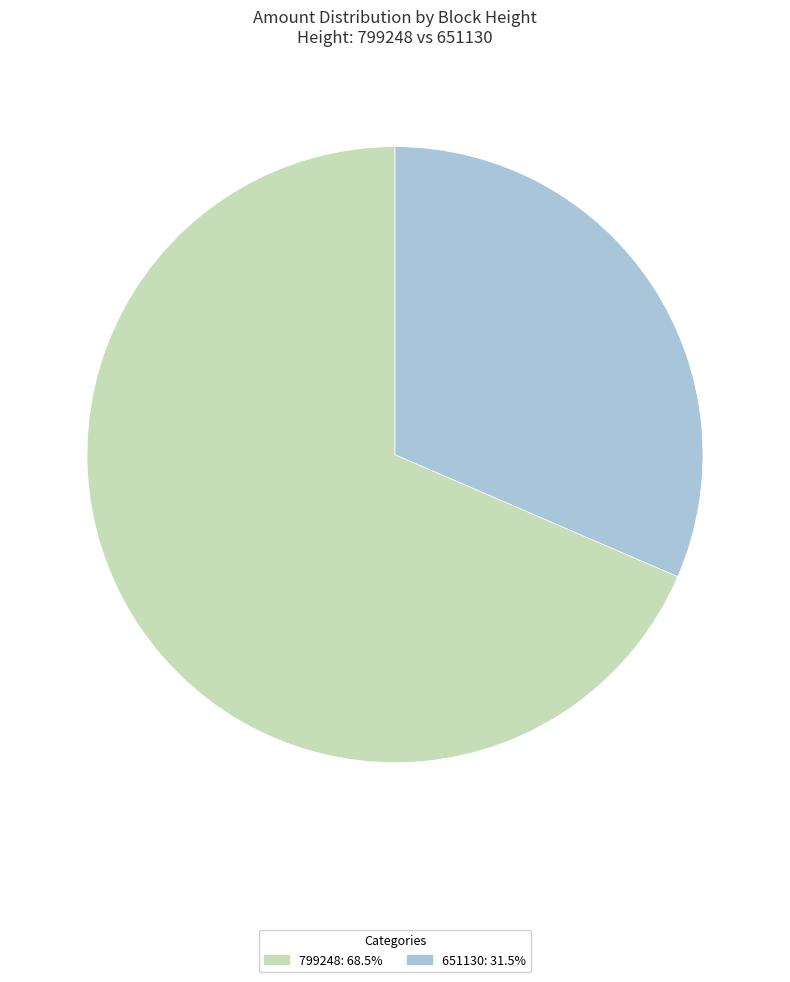

Does 651130: 31.5% represent more than half of the total?

No